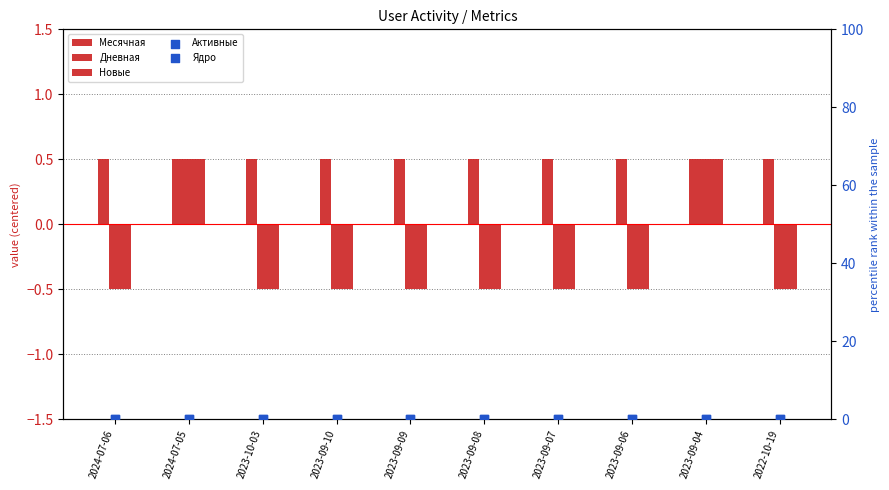

At which category is the sum across all series the highest?

2024-07-05